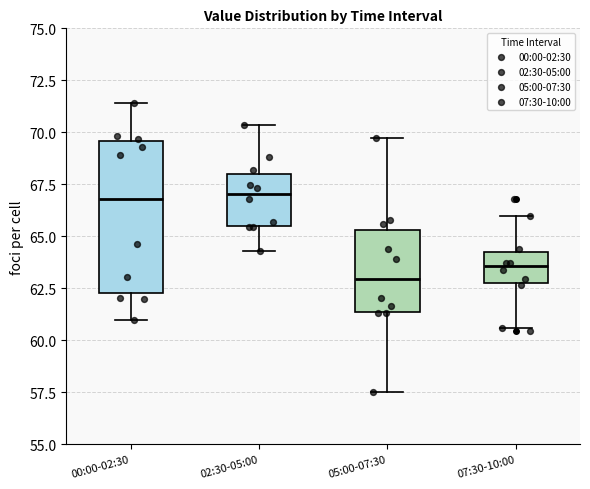

Reading left to right, transcribe this box plot: for each box, give where its median line is, the range the box spans, and where its two whiskers end, as read against the y-axis. The values are not printed on the chart, so give them approximately, as read against the axis.

00:00-02:30: median 67.0, box 62.5 to 69.5, whiskers 61.0 to 71.5
02:30-05:00: median 67.0, box 65.5 to 68.0, whiskers 64.5 to 70.5
05:00-07:30: median 63.0, box 61.5 to 65.5, whiskers 57.5 to 69.5
07:30-10:00: median 63.5, box 62.5 to 64.0, whiskers 60.5 to 66.0